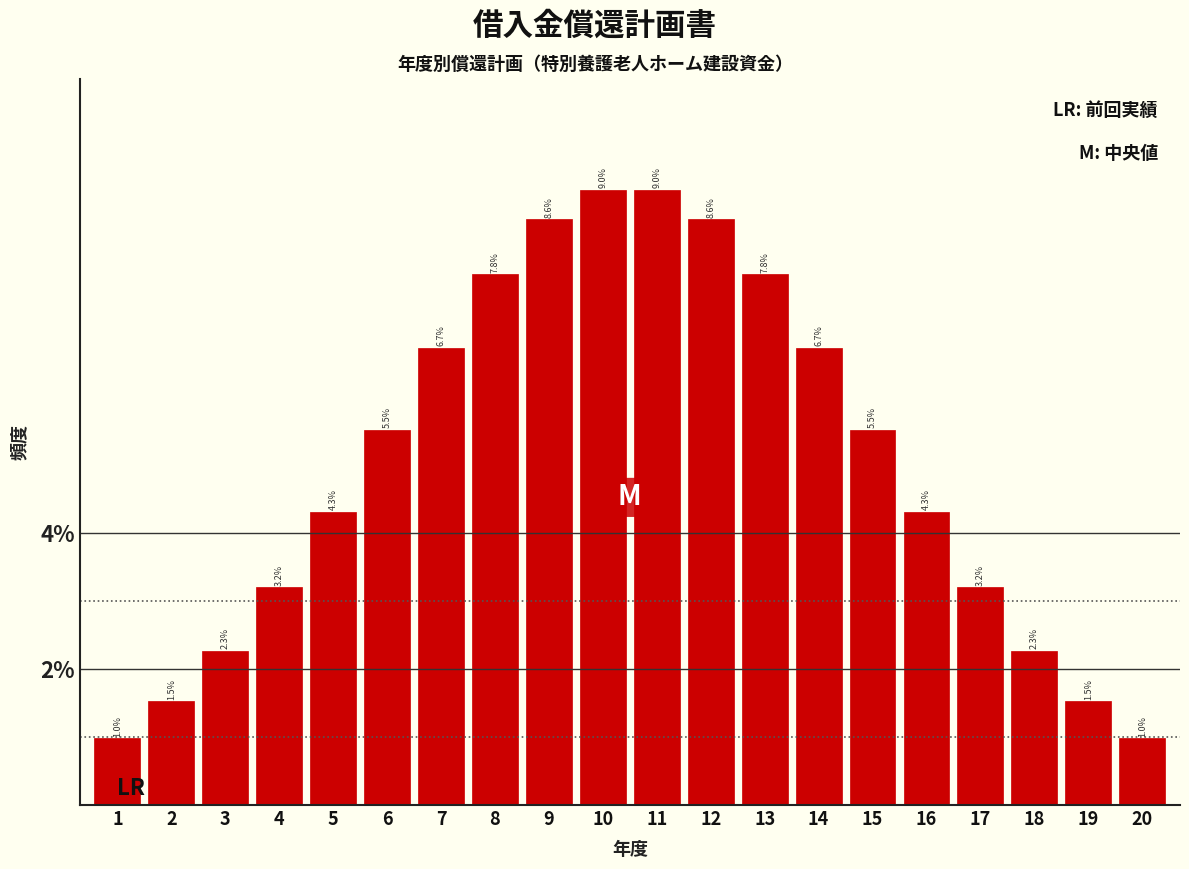

Reading left to right, list all the values displayed in this chart.

1.0	1.5	2.3	3.2	4.3	5.5	6.7	7.8	8.6	9.0	9.0	8.6	7.8	6.7	5.5	4.3	3.2	2.3	1.5	1.0